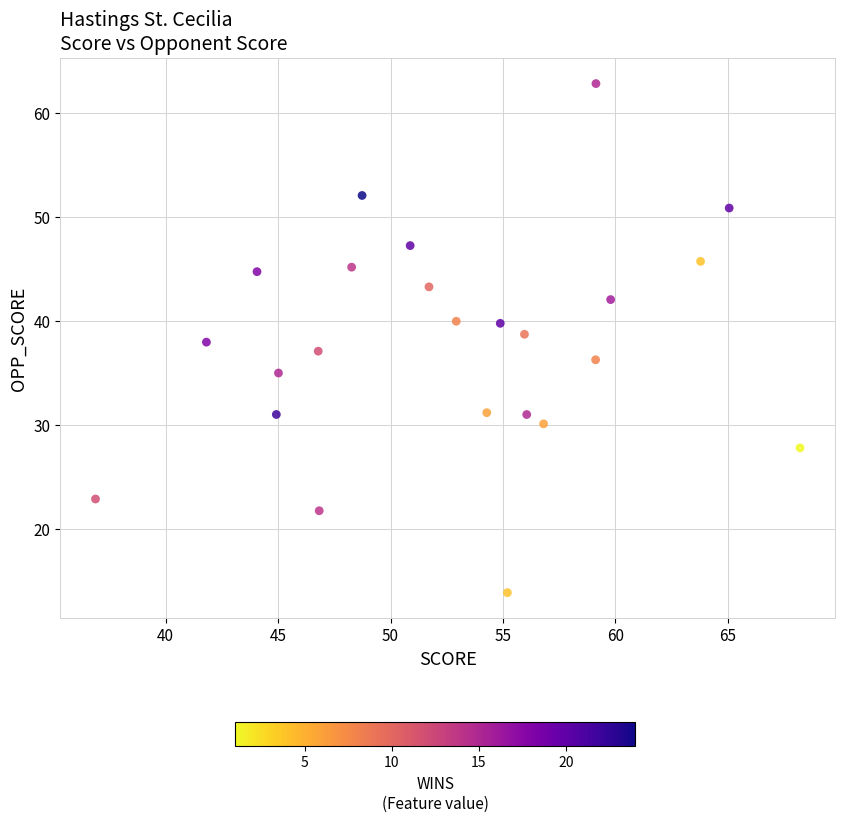

What is the range of X values (max minus min)?

31.3